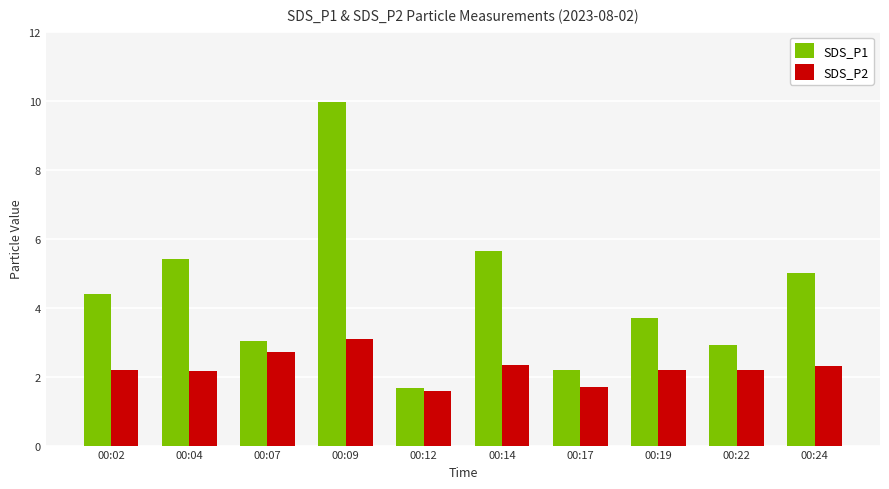

Rank the categories by SDS_P1 value from highest to lowest.

00:09, 00:14, 00:04, 00:24, 00:02, 00:19, 00:07, 00:22, 00:17, 00:12